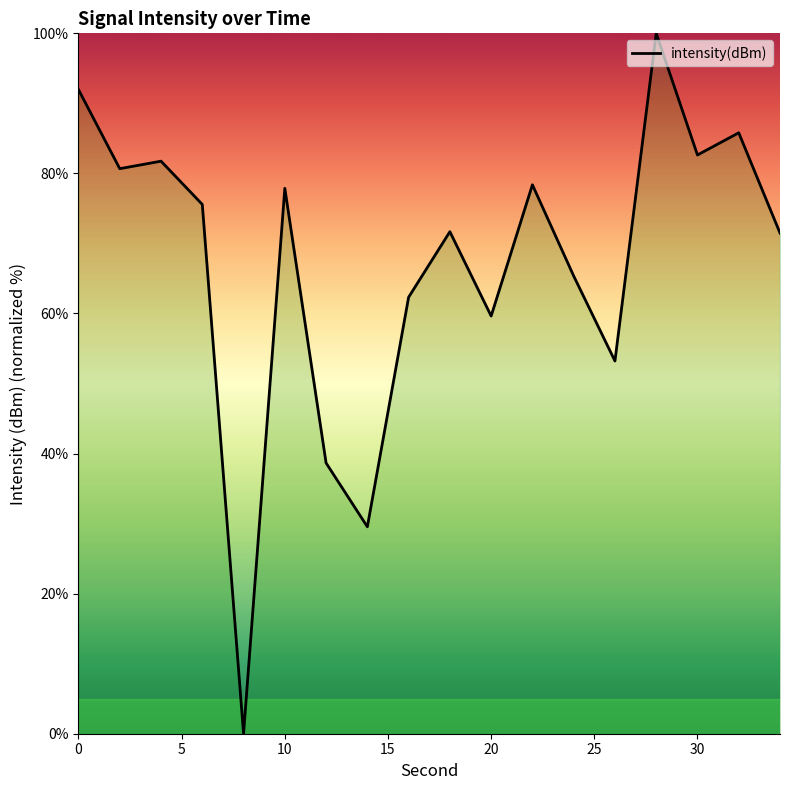

What is the maximum value shown in the chart?

100.0